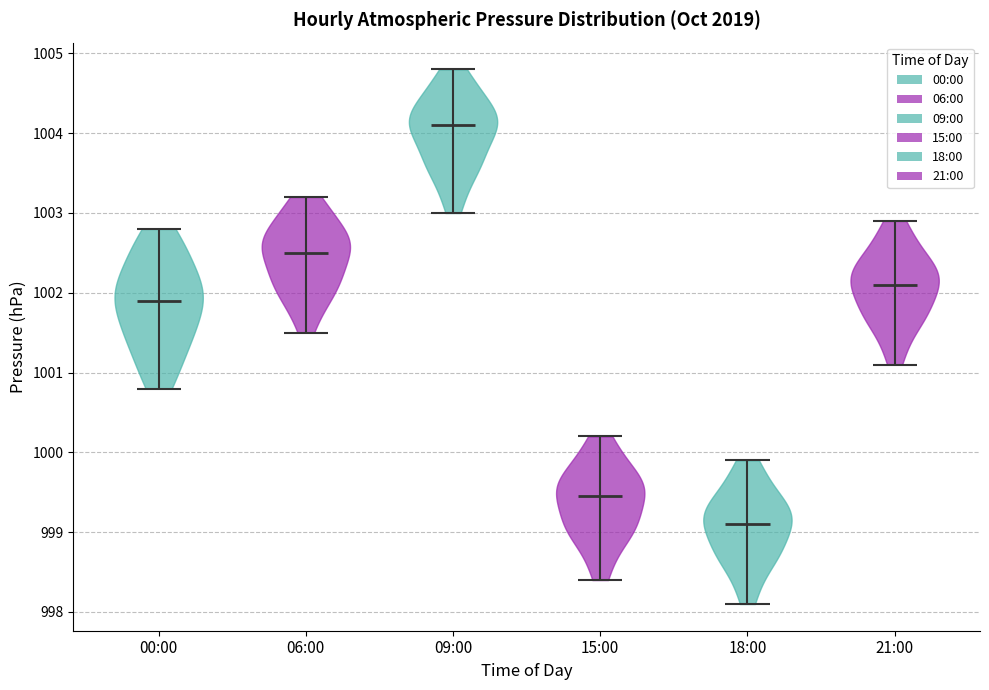

Reading left to right, read every violin against the y-axis: where its median line is, and the lowest and highest points it reaches. The values are not printed on the chart, so give them approximately, as read against the axis.

00:00: median line 1001.9, lowest point 1000.8, highest point 1002.8
06:00: median line 1002.5, lowest point 1001.5, highest point 1003.2
09:00: median line 1004.1, lowest point 1003.0, highest point 1004.8
15:00: median line 999.5, lowest point 998.4, highest point 1000.2
18:00: median line 999.1, lowest point 998.1, highest point 999.9
21:00: median line 1002.1, lowest point 1001.1, highest point 1002.9